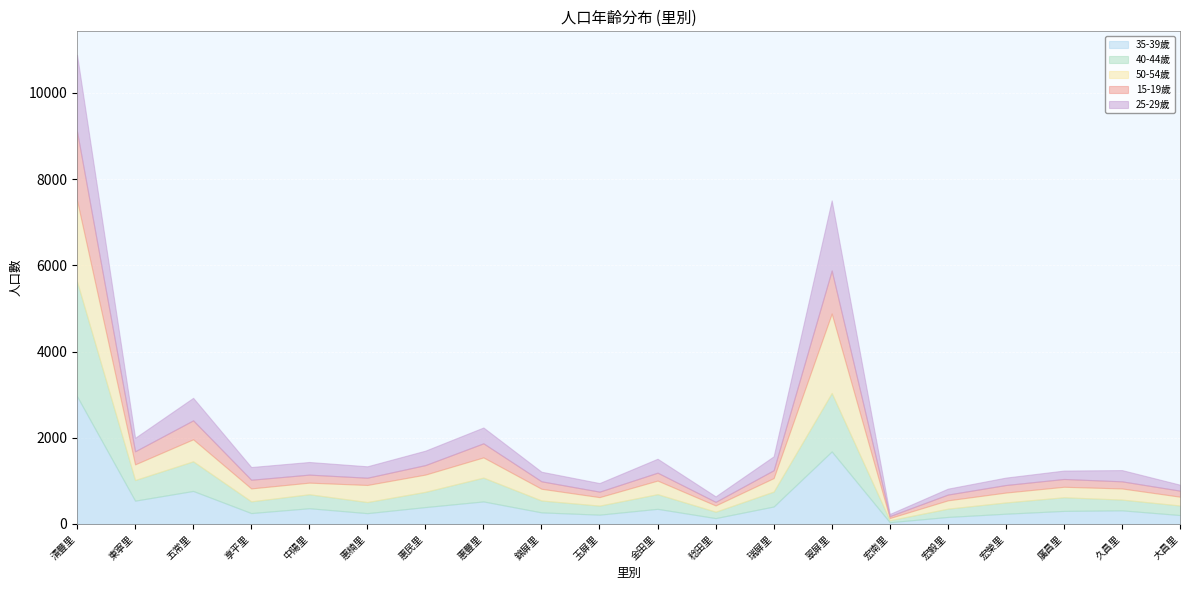

What is the label of the 10th point from the right?

金田里